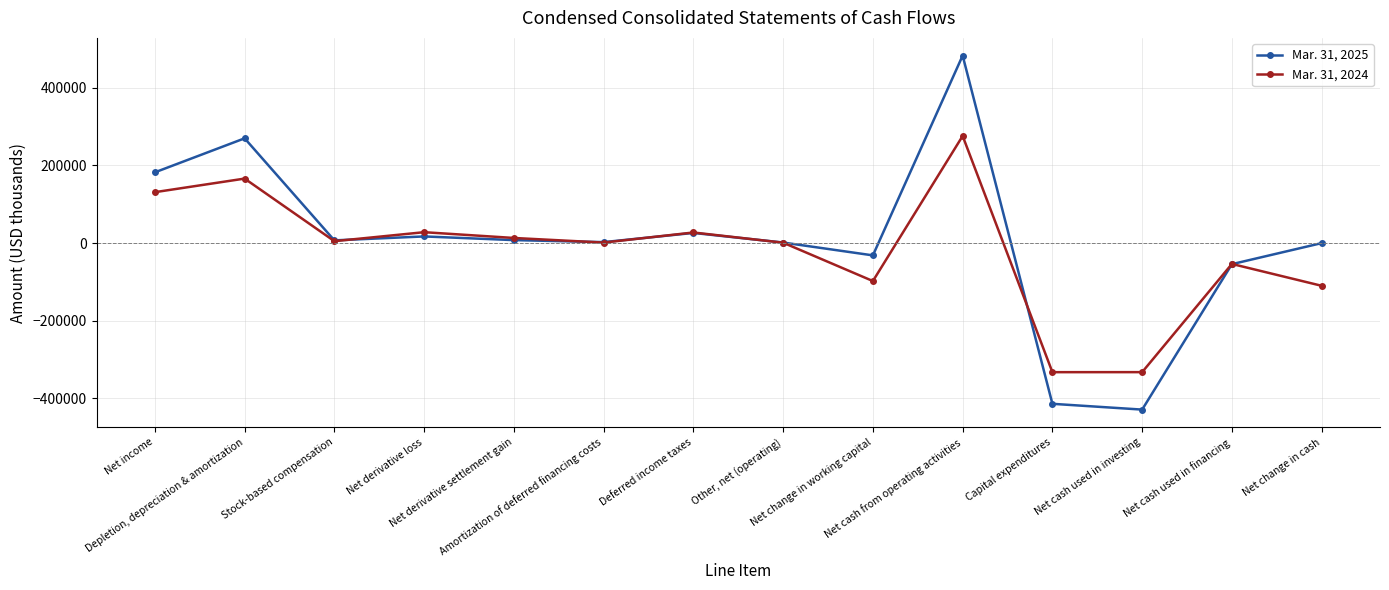

True or false: Mar. 31, 2024 has more than 0 points higher than both neighbors.

True